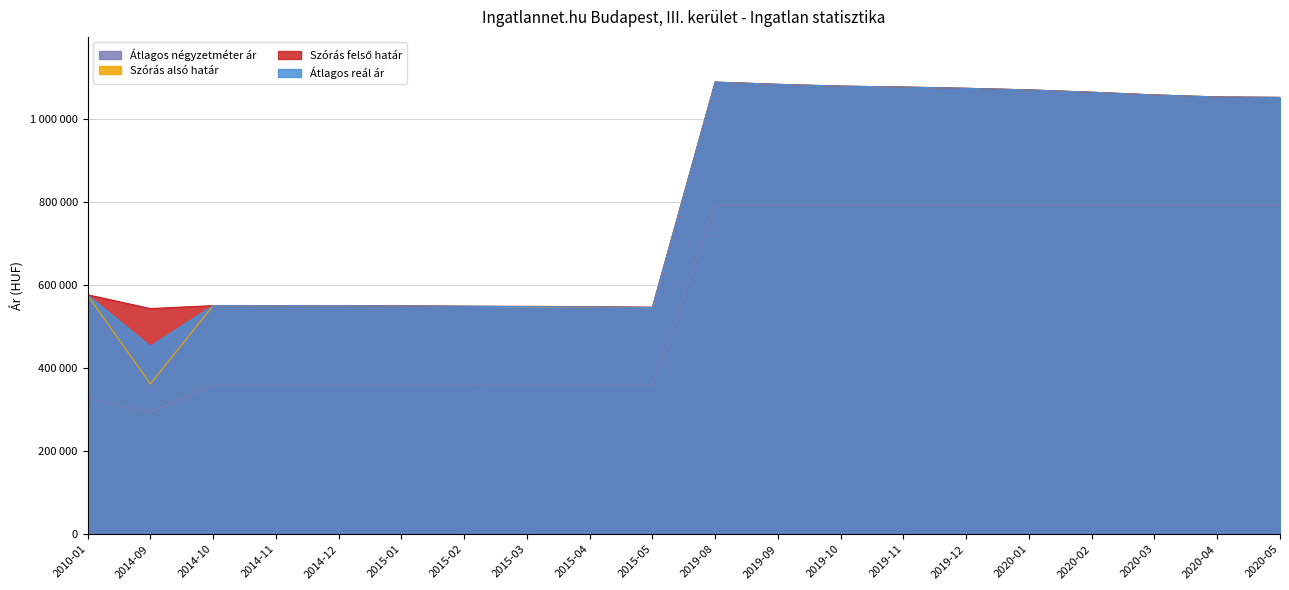

What is the spread (max minus min) of values at 2019-08?

296785